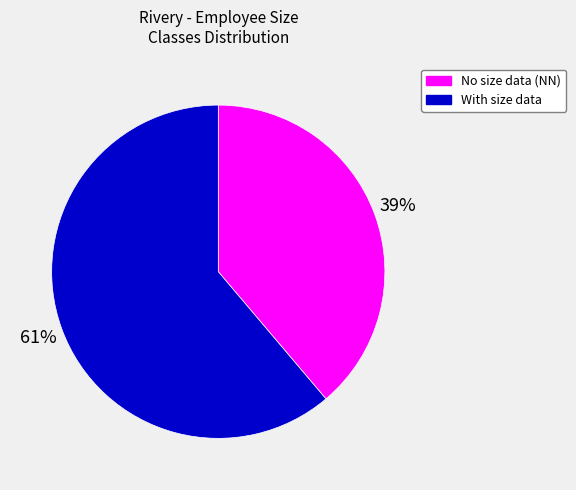

What percentage is the With size data slice, to the nearest percent?

61%